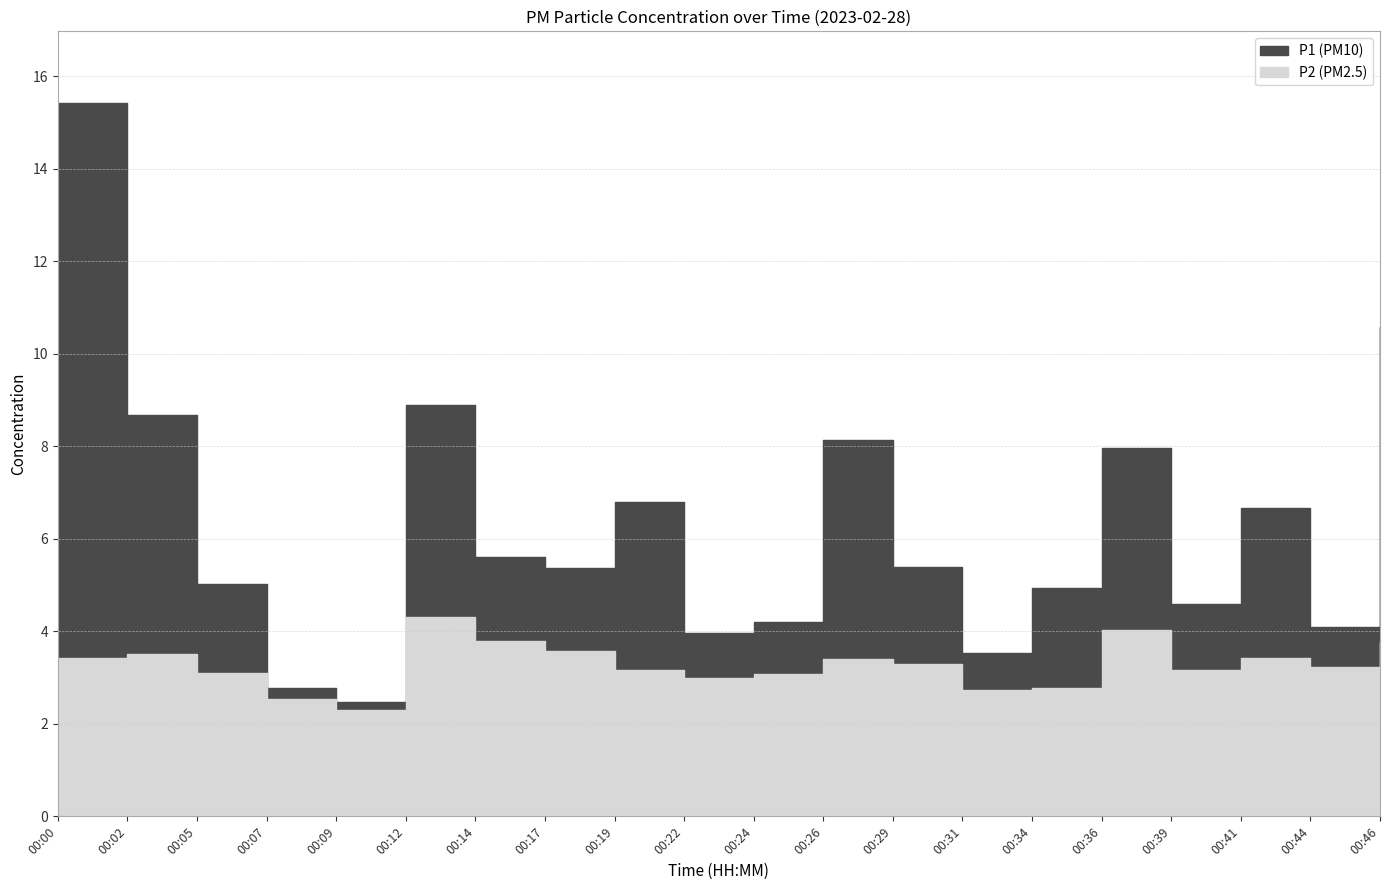

Which series has the widest spread of values?

P1